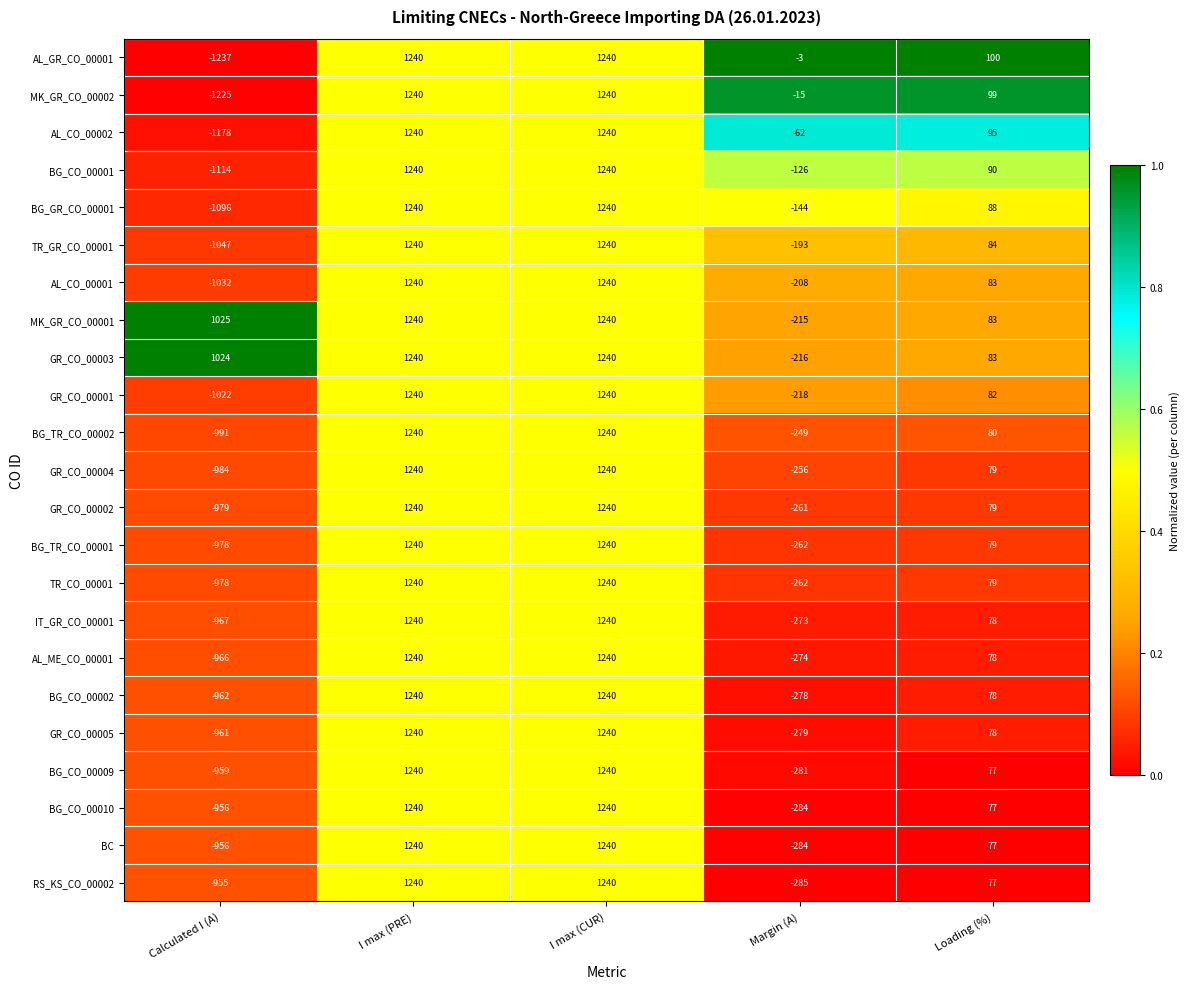

What is the smallest value displayed?

-1237